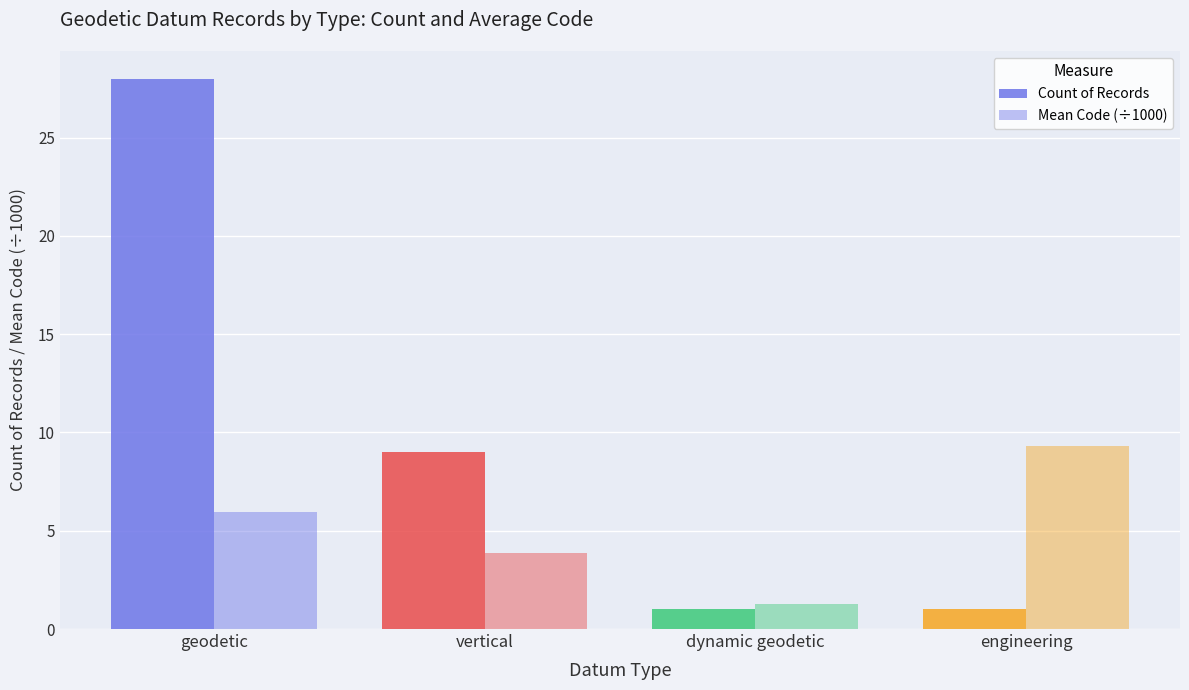

Where does the Count of Records series first go above 9?

geodetic